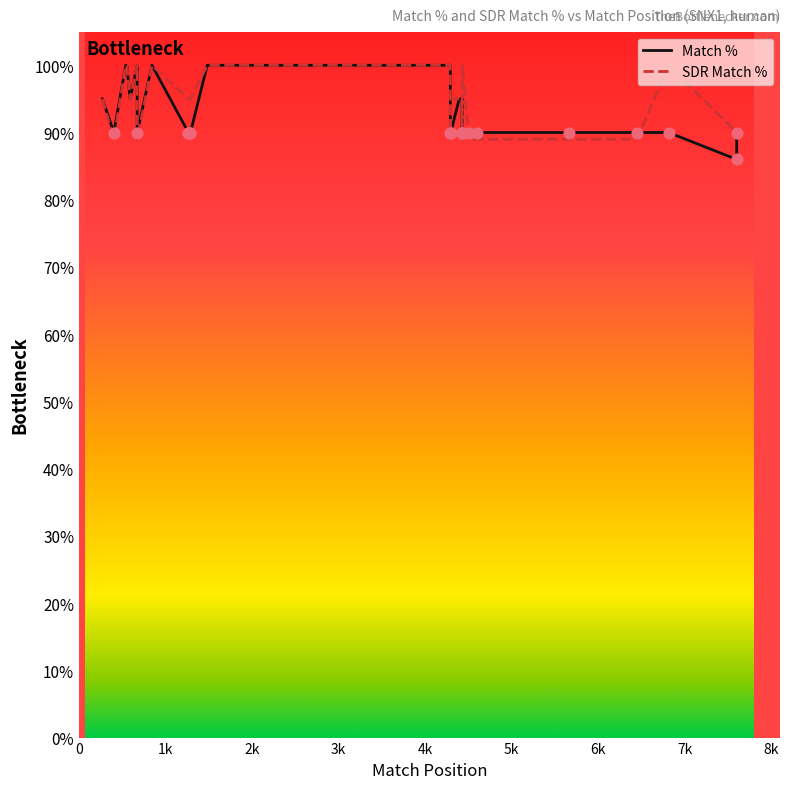

What is the total value across all series at 7k?

200